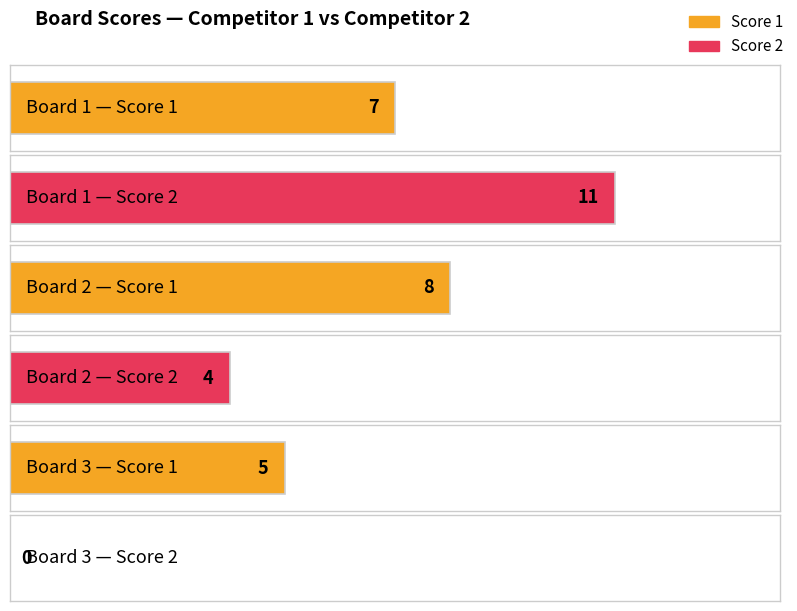

What is the value of the Score 1 bar at the 2nd from the left?

8